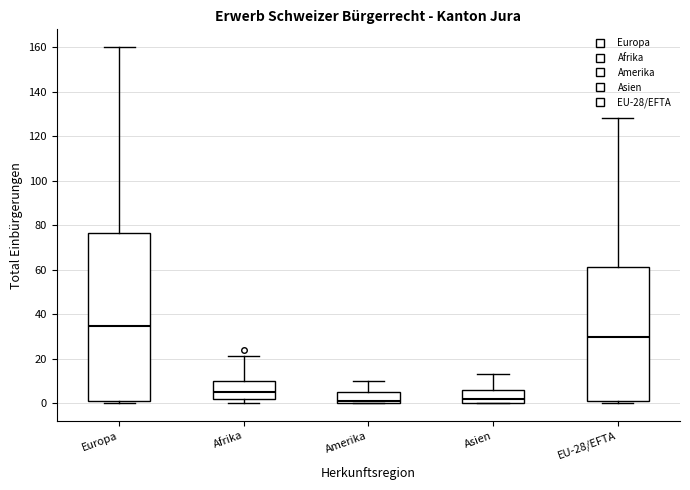

Which box has the highest median line?

Europa